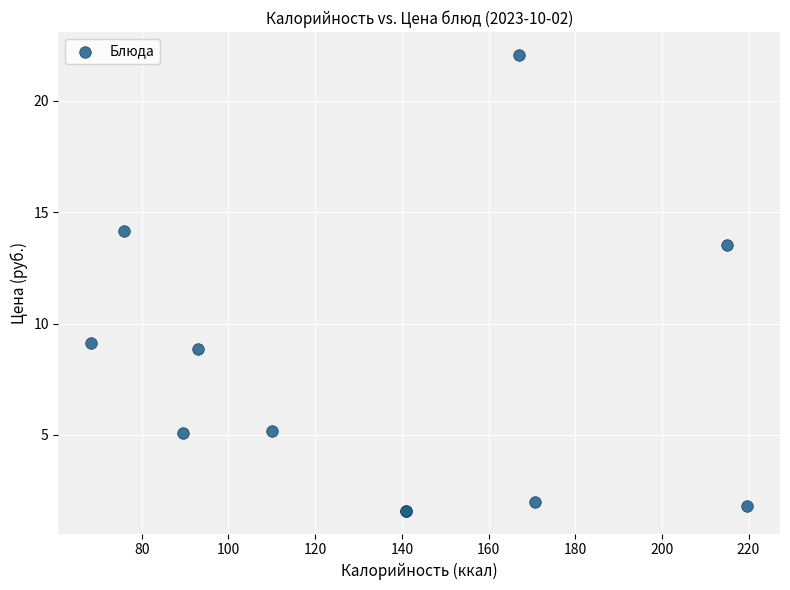

What Y value in the scatter plot is closest to 11?

9.1